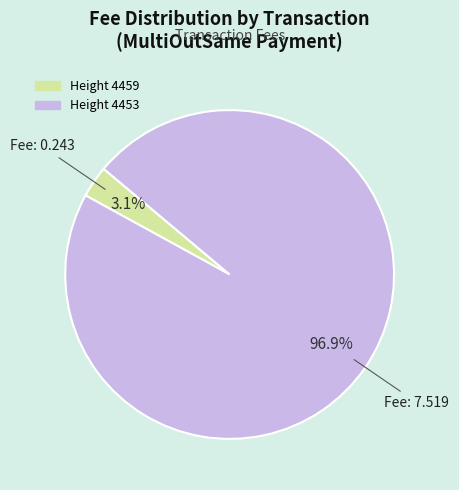

To the nearest percent, what is the average slice percentage?

50%